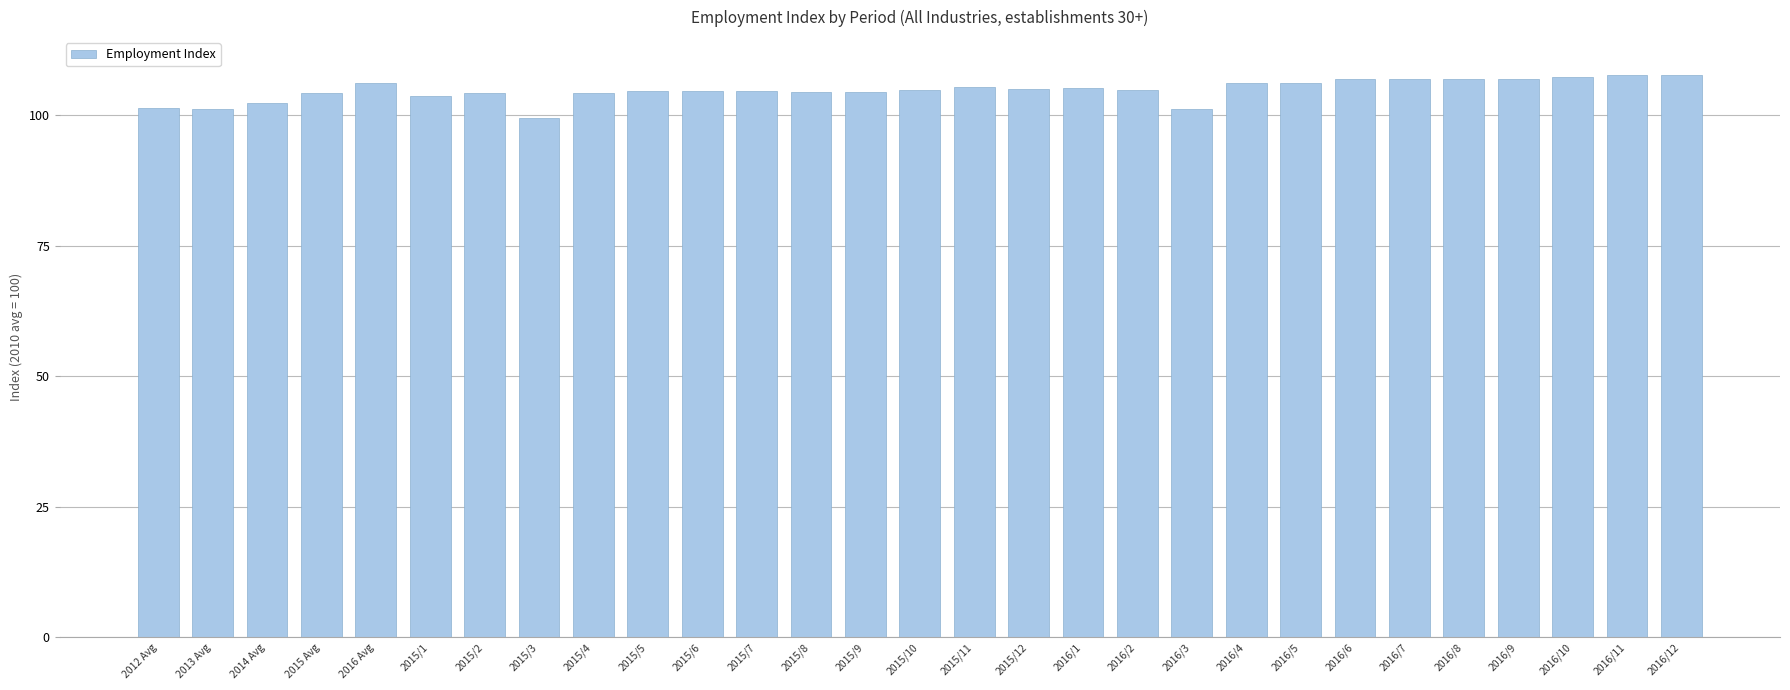

What is the smallest value displayed?

99.5